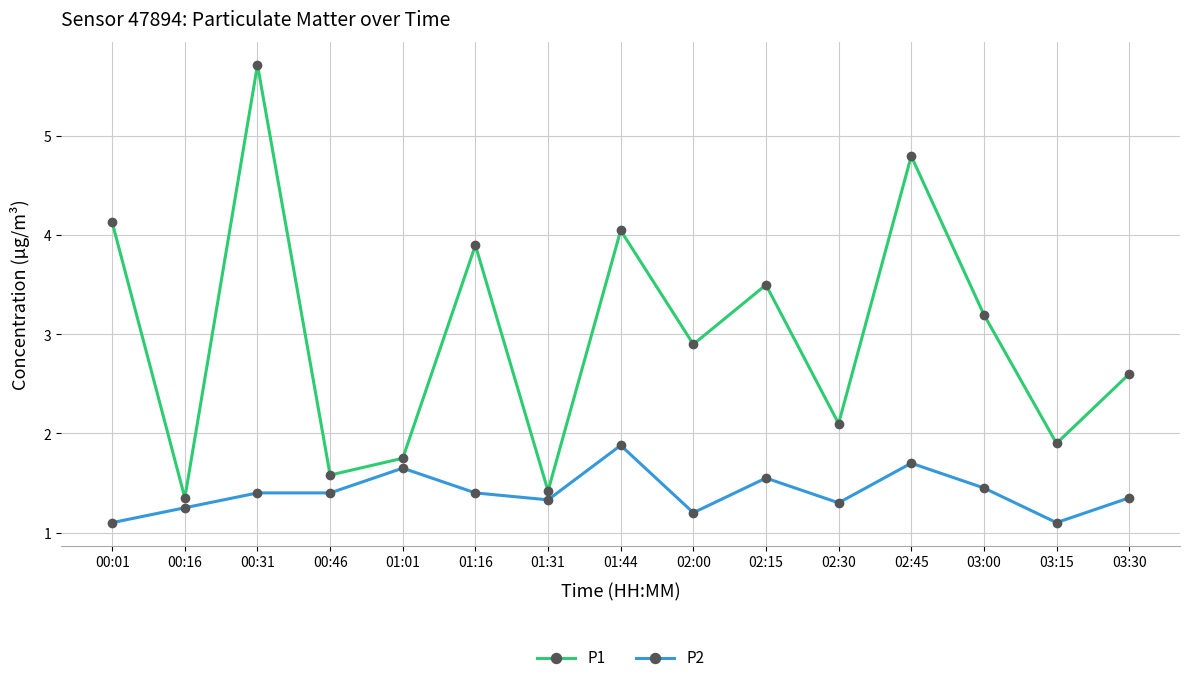

At which label does P2 reach its peak?

01:44